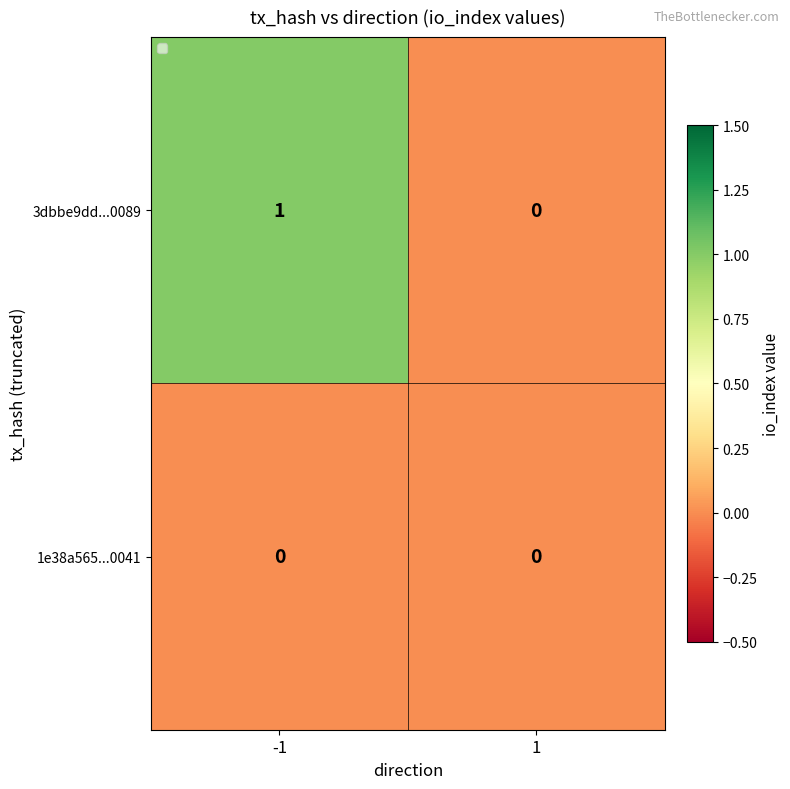

What is the total value across all series at -1?

1